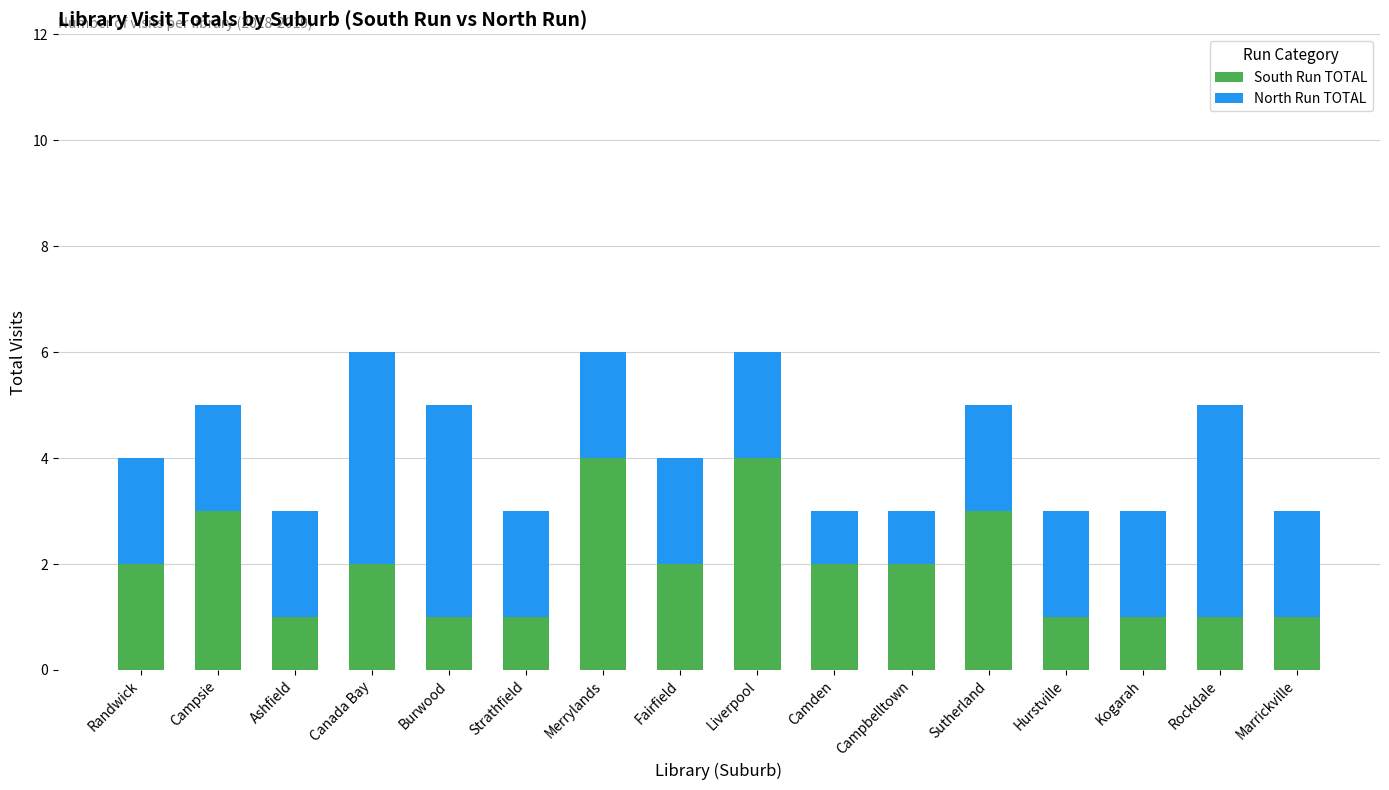

What is the maximum value for South Run TOTAL?

4